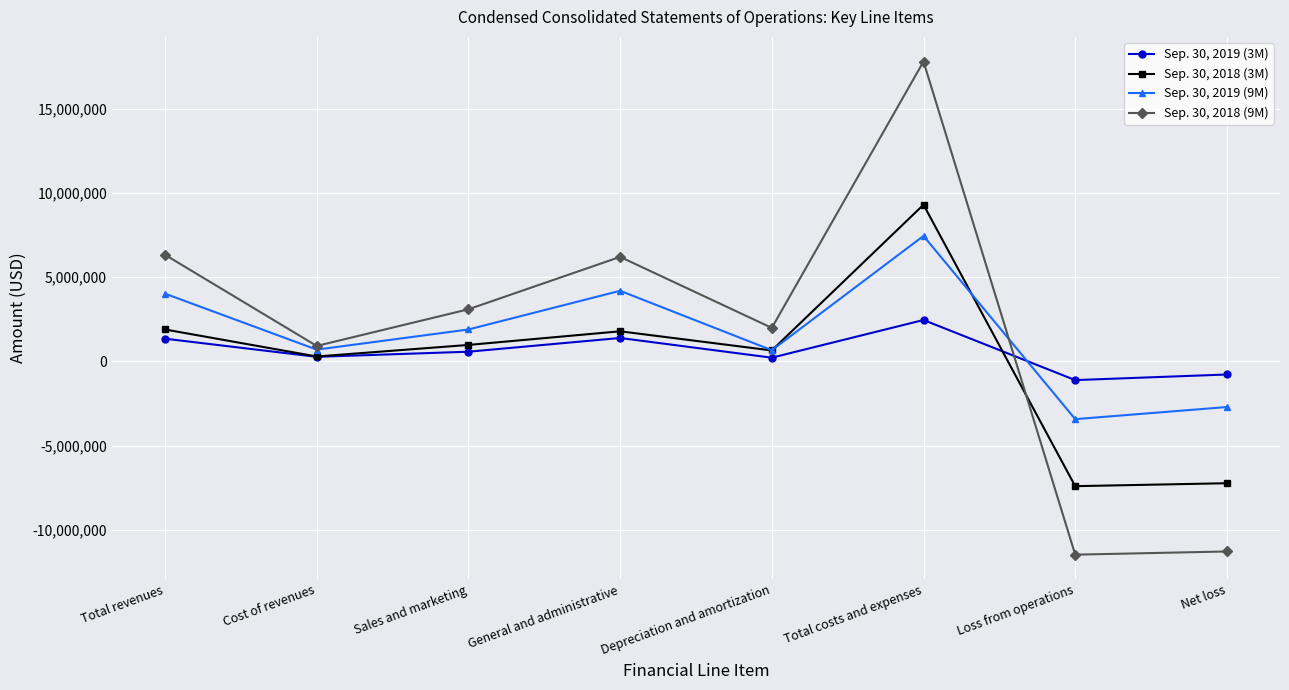

Where is Sep. 30, 2018 (9M) nearest to the value 3163351?

Sales and marketing